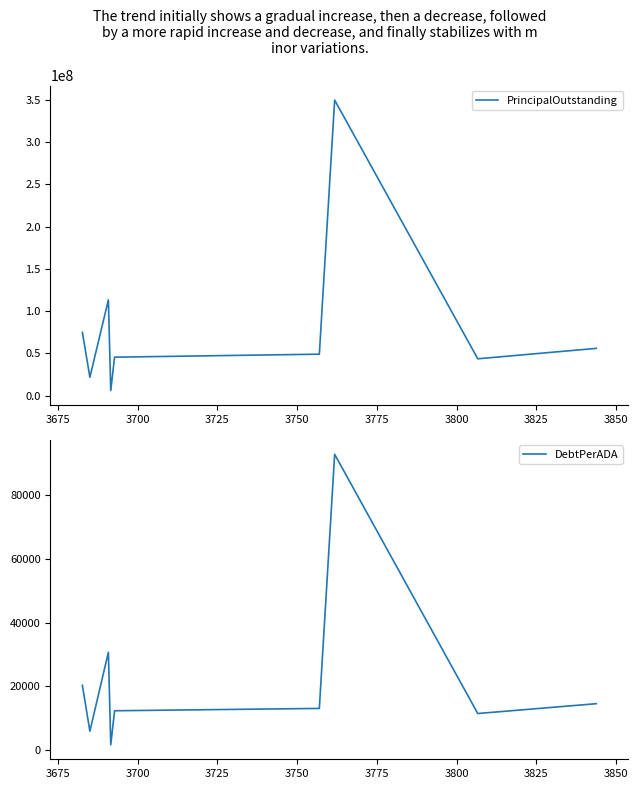

What are all the series names shown in the legend?

PrincipalOutstanding, DebtPerADA